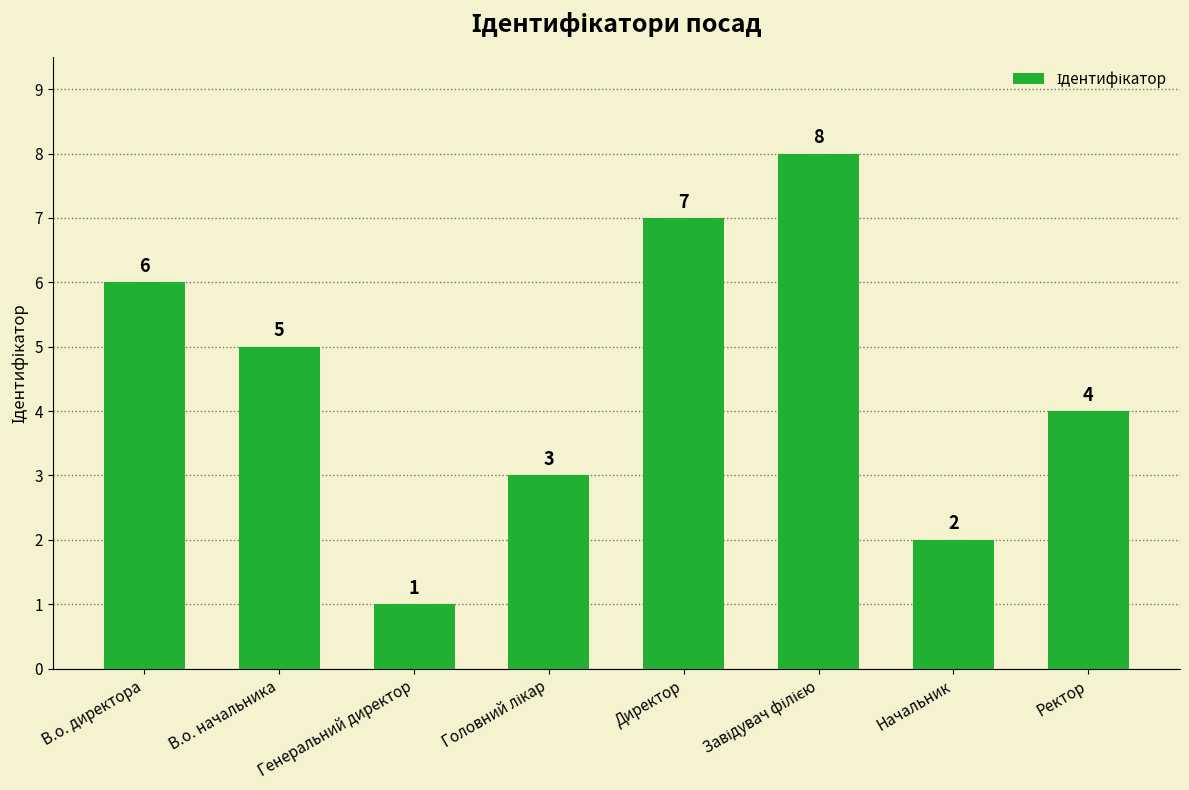

What is the smallest value displayed?

1